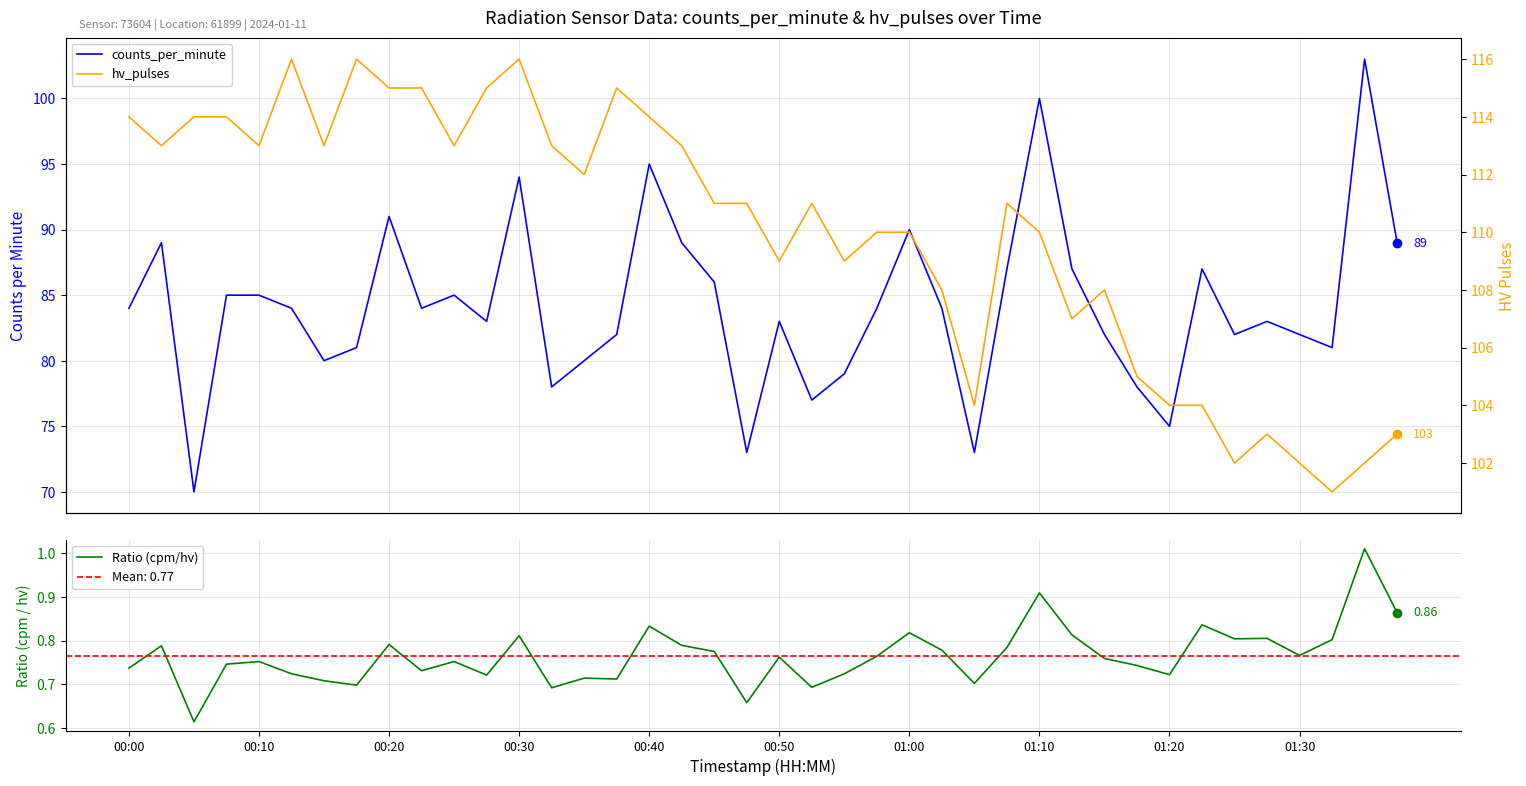

How many lines are shown in the chart?

3